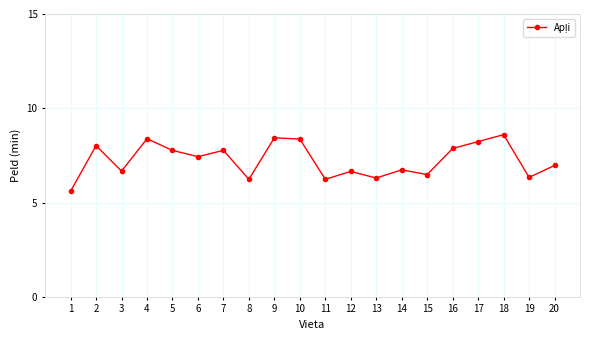

How many points are higher than both their immediate neighbors (excluding endpoints)?

7